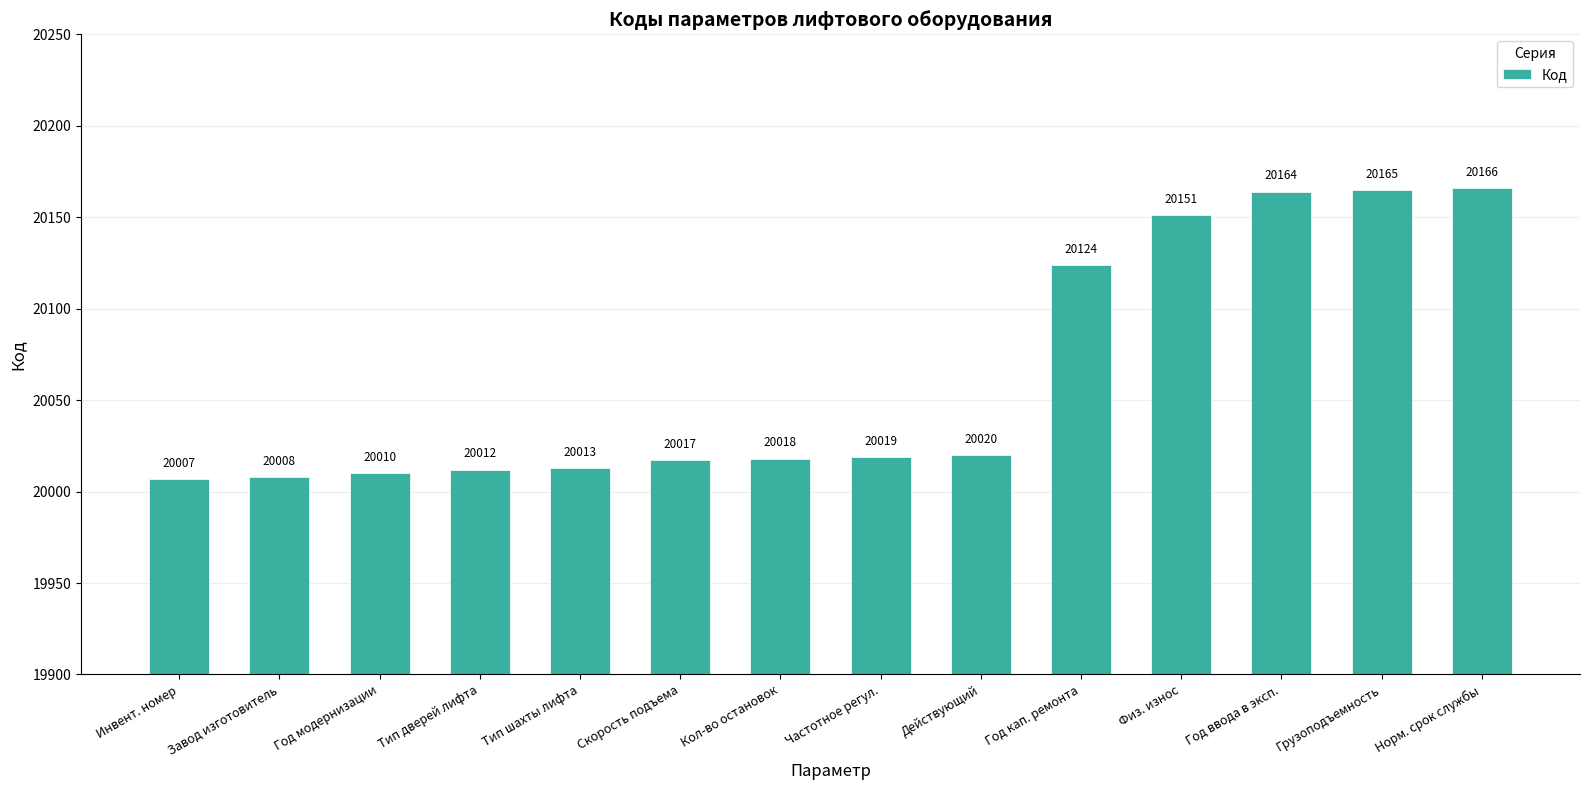

Does the chart contain any negative values?

No